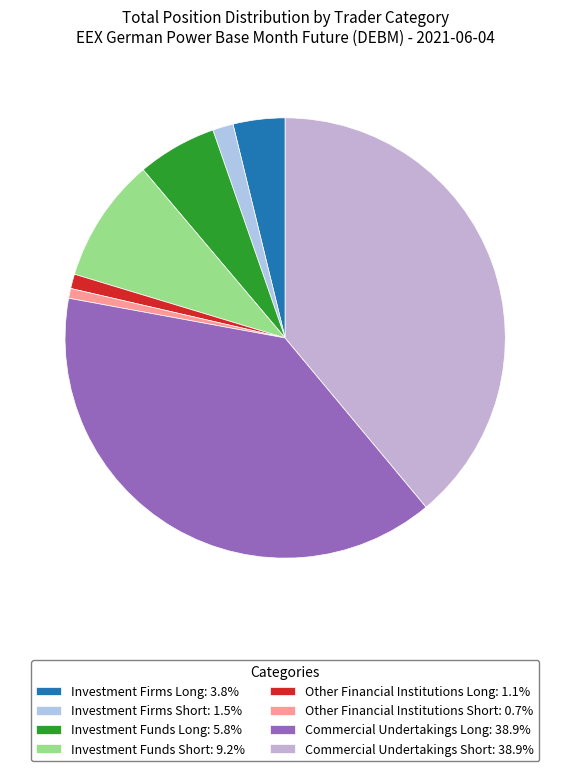

Is there a majority slice in this chart?

No